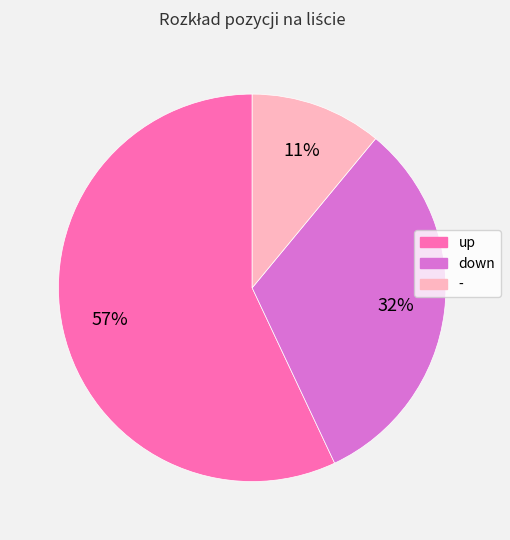

How many segments does this pie chart have?

3